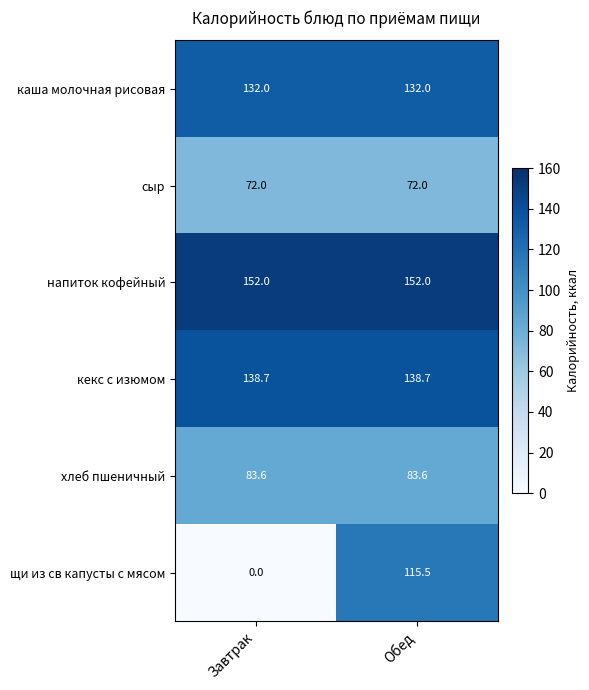

What is the greatest value displayed?

152.0